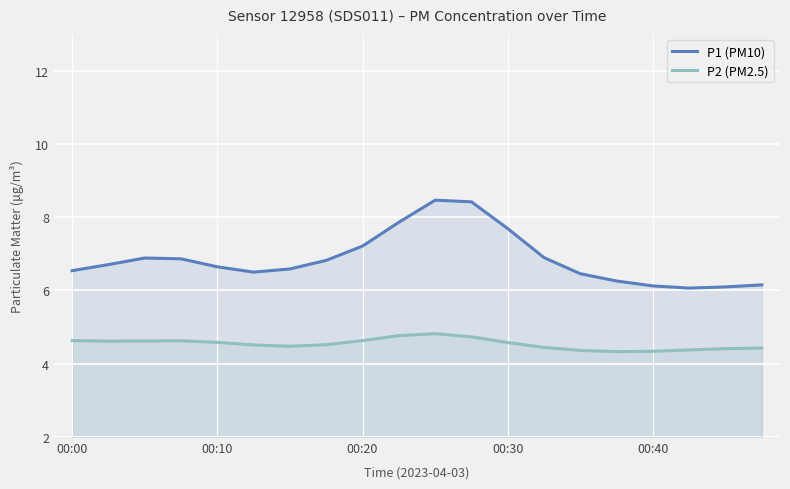

Reading left to right, extract all data points from this chart.

P1 (PM10): 6.5	6.7	6.9	6.9	6.6	6.5	6.6	6.8	7.2	7.9	8.5	8.4	7.7	6.9	6.5	6.3	6.1	6.1	6.1	6.2
P2 (PM2.5): 4.6	4.6	4.6	4.6	4.6	4.5	4.5	4.5	4.6	4.8	4.8	4.7	4.6	4.4	4.4	4.3	4.3	4.4	4.4	4.4